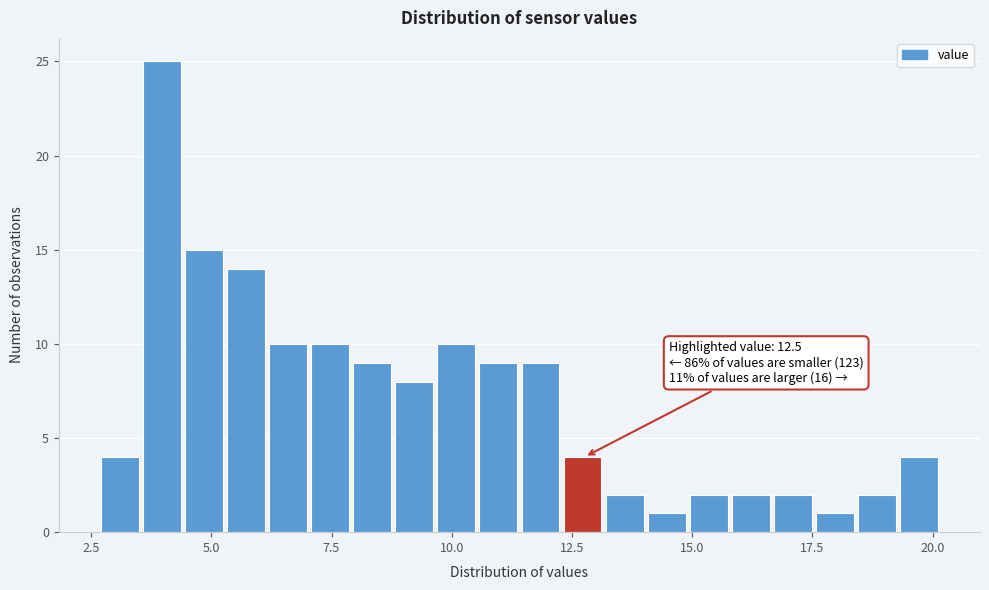

Read against the x-axis, roughly where is the centre of the tallest bar?

4.0